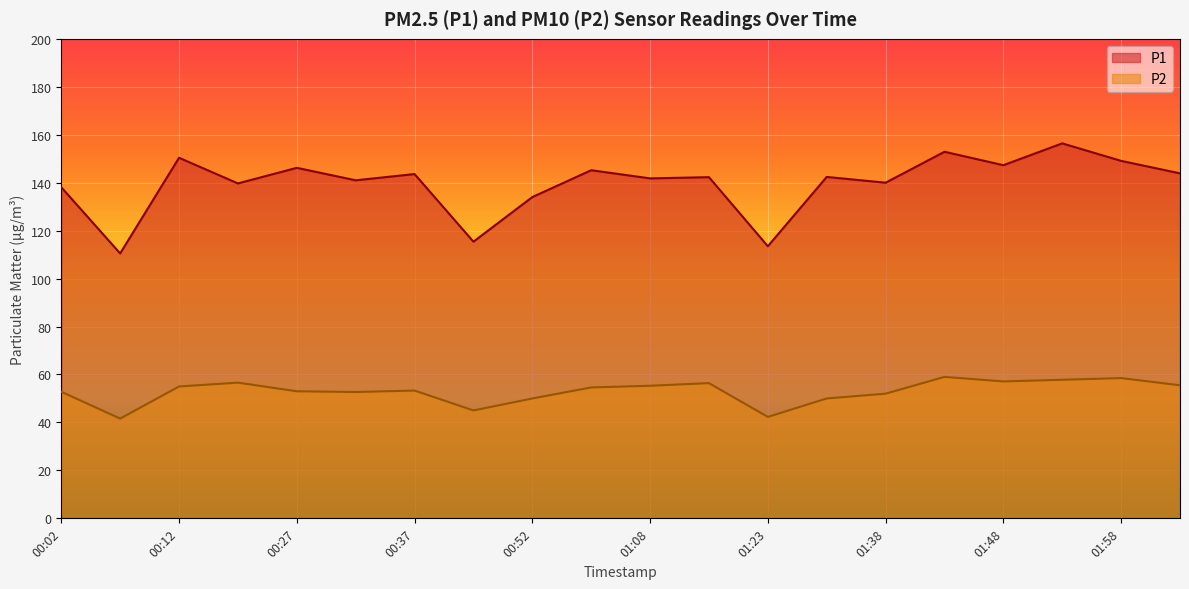

How many lines are shown in the chart?

2